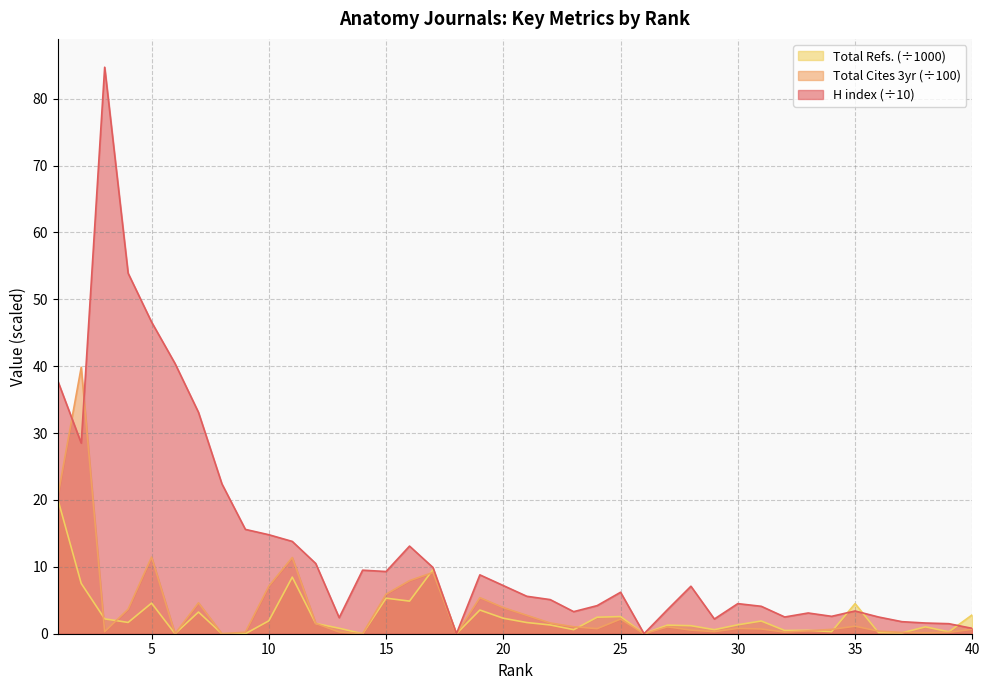

What are all the series names shown in the legend?

Total Refs. (÷1000), Total Cites 3yr (÷100), H index (÷10)